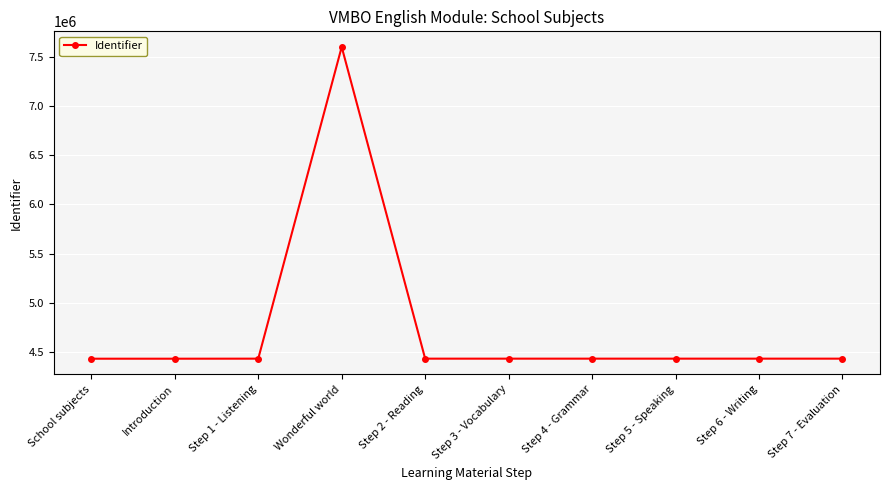

What is the greatest value displayed?

7601081